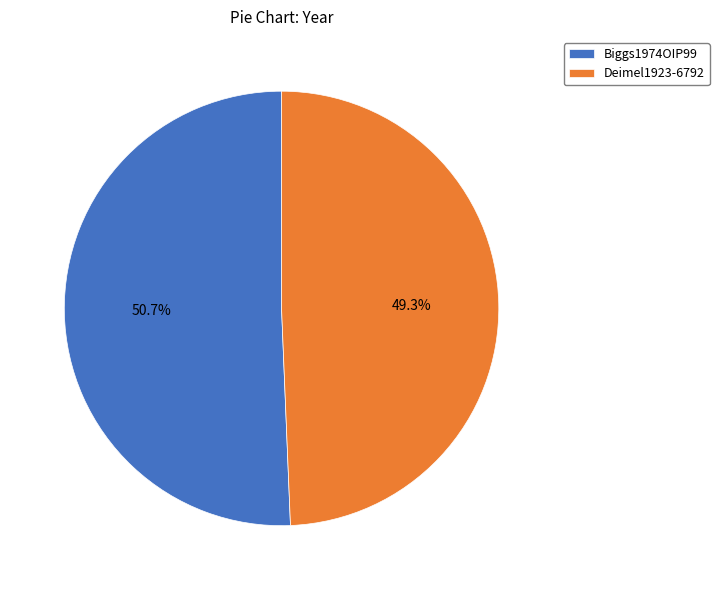

Rank the categories by value from lowest to highest.

Deimel1923-6792, Biggs1974OIP99